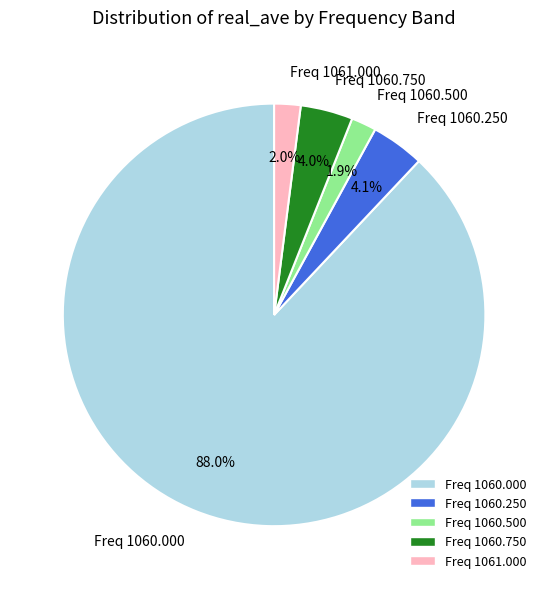

What is the largest slice in the pie chart?

Freq 1060.000